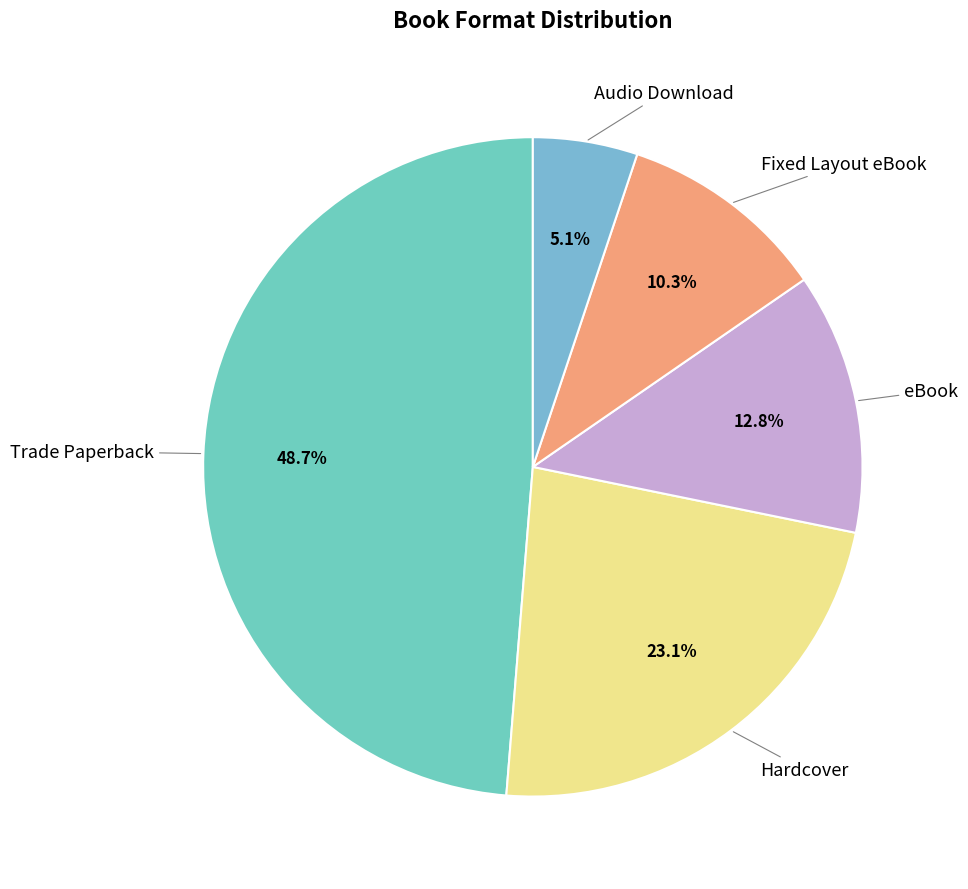

To the nearest percent, what is the difference between the largest and smallest slice percentages?

44%